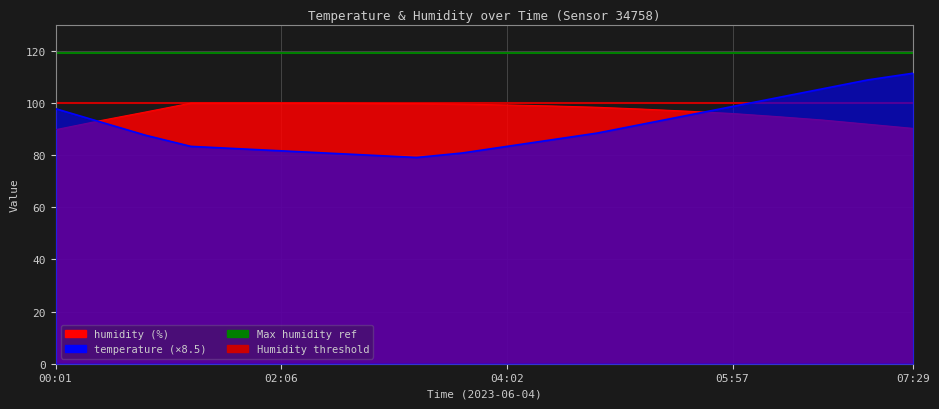

Reading right to left, transcribe all the data shown in this chart.

temperature: 111.3	108.8	105.4	102.0	98.6	95.2	91.8	88.4	85.8	83.3	80.8	79.1	79.9	80.8	81.6	82.4	83.3	87.6	92.7	97.8
humidity: 90.2	91.8	93.4	94.7	95.9	96.8	97.6	98.3	98.8	99.2	99.5	99.7	99.8	99.9	99.9	99.9	99.9	96.5	93.2	89.7